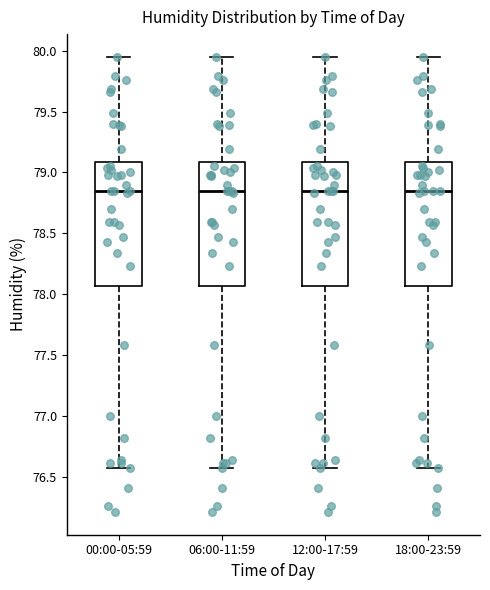

Reading left to right, read every box against the y-axis: the position of its median line, the range the box covers, and the ends of its whiskers. The values are not printed on the chart, so give them approximately, as read against the axis.

00:00-05:59: median 78.85, box 78.05 to 79.10, whiskers 76.55 to 79.95
06:00-11:59: median 78.85, box 78.05 to 79.10, whiskers 76.55 to 79.95
12:00-17:59: median 78.85, box 78.05 to 79.10, whiskers 76.55 to 79.95
18:00-23:59: median 78.85, box 78.05 to 79.10, whiskers 76.55 to 79.95